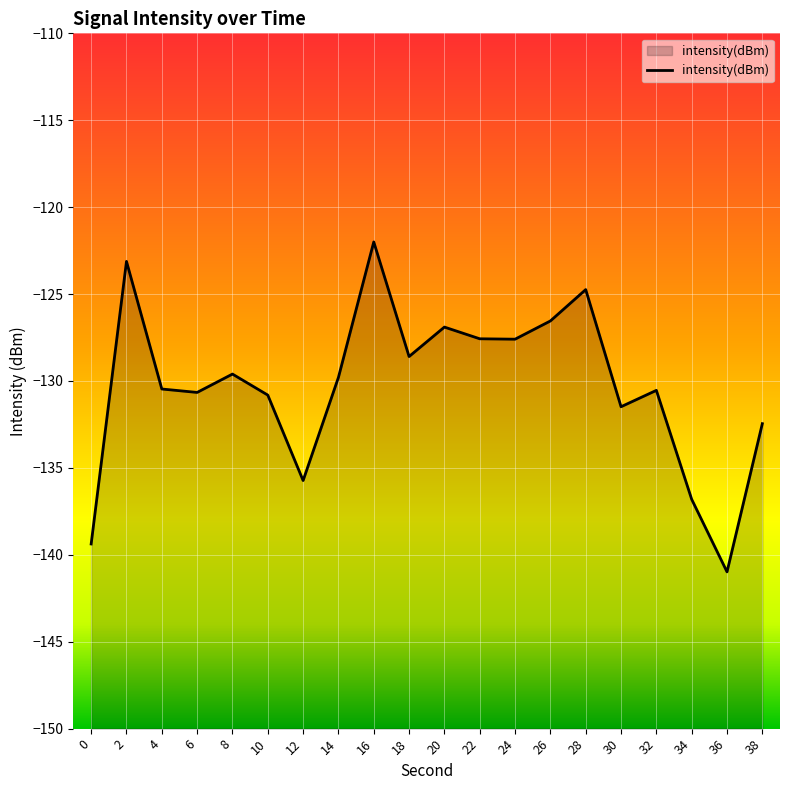

At which label is the value closest to -131?

10